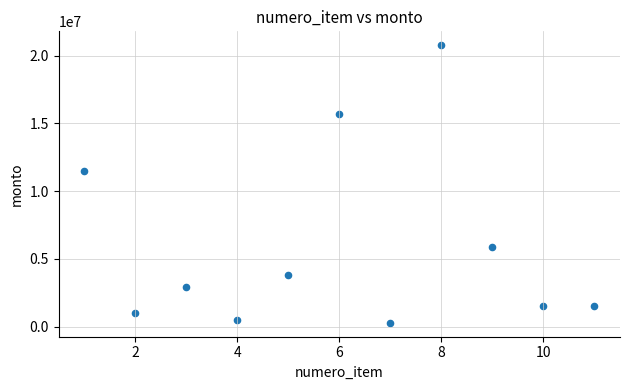

What Y value in the scatter plot is closest to 10525500?

11498500